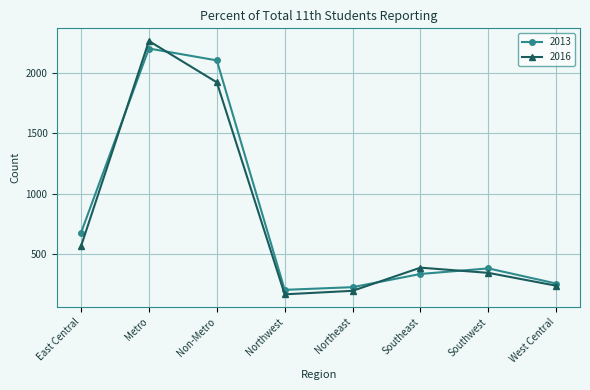

Rank the series by their maximum value, from highest to lowest.

2016, 2013